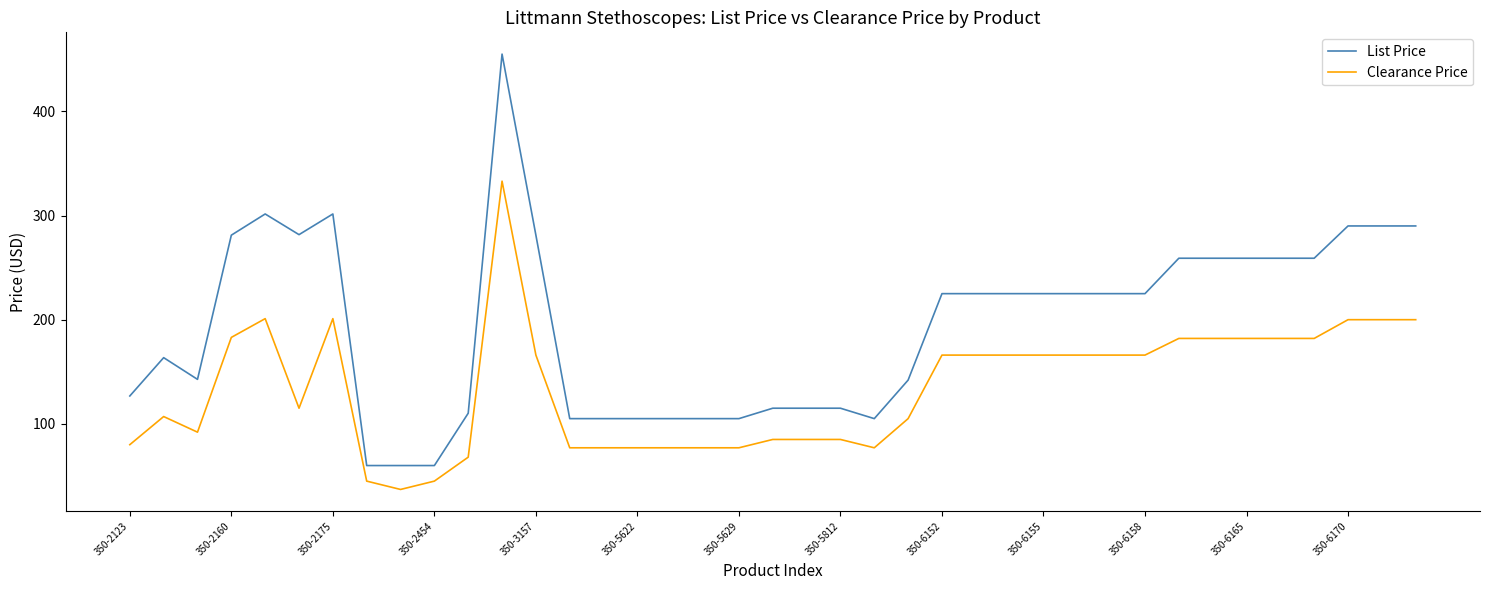

At how many categories does at least one series exceed 342?

1